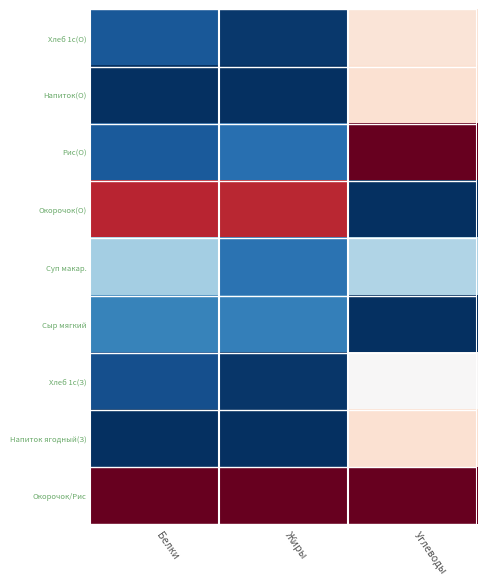

Which has a higher value, Белки or Жиры?

Белки